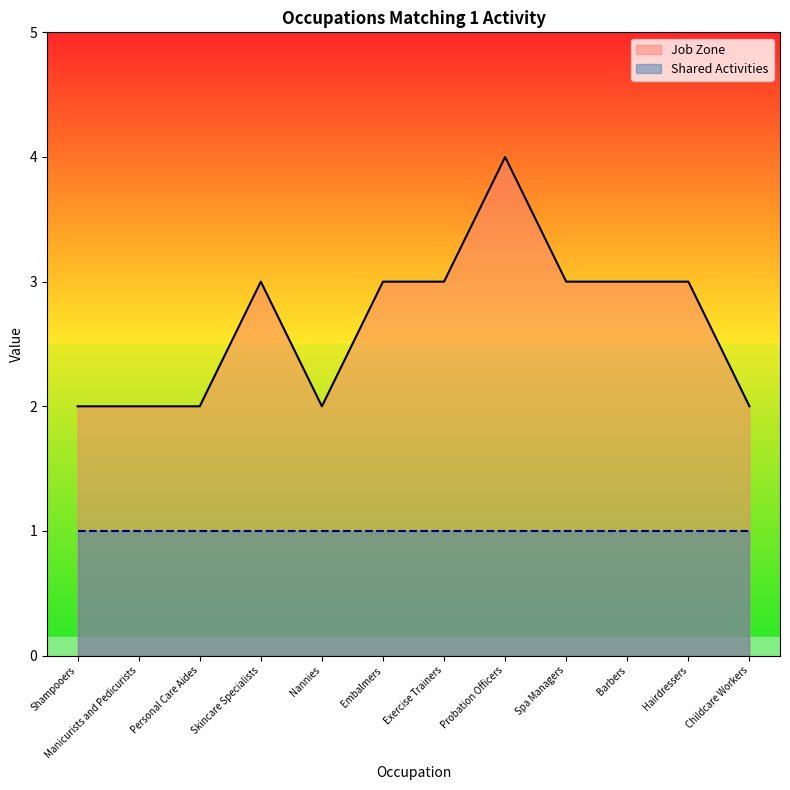

Which category has the highest value across all series?

Probation Officers